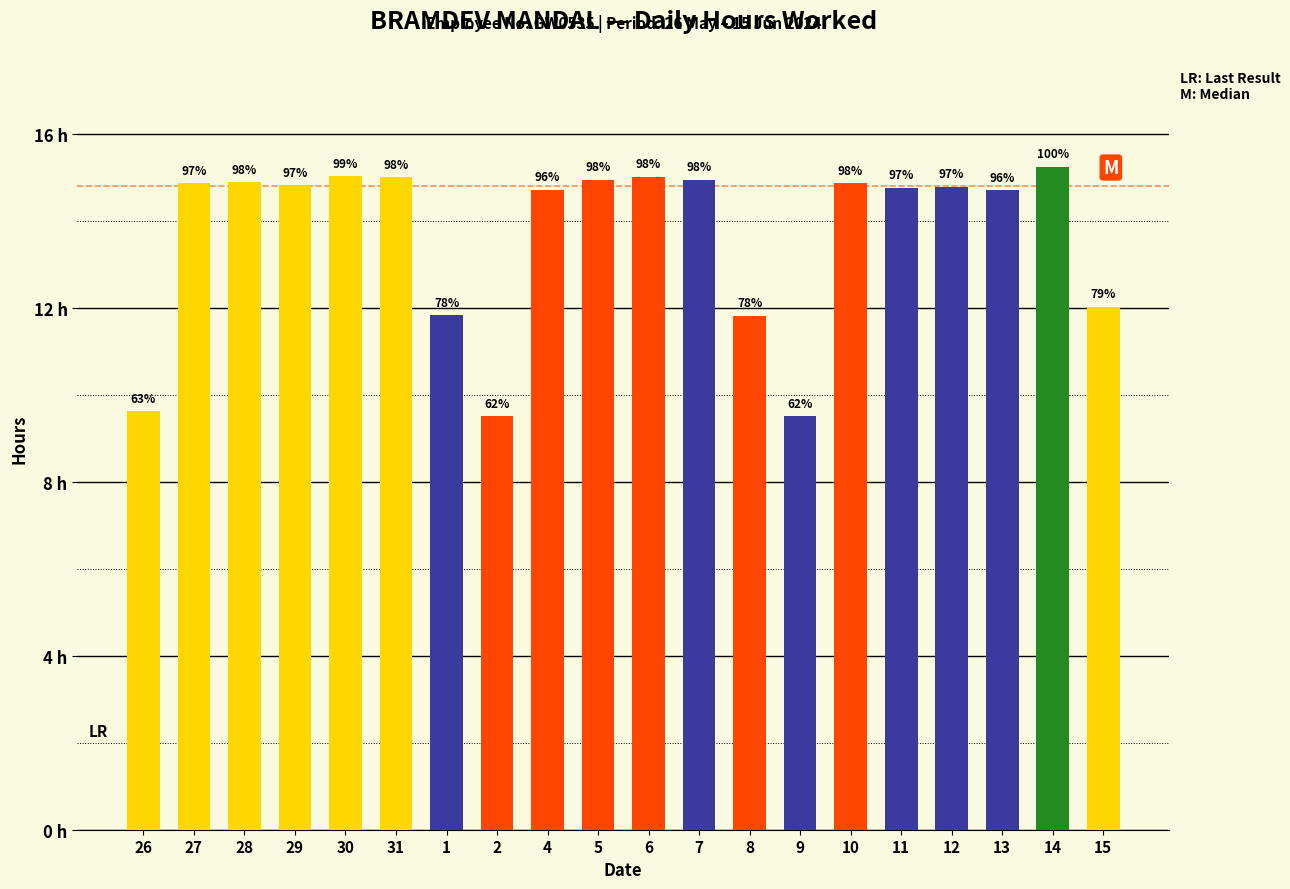

List the labels in order of value, smallest first.

2, 9, 26, 8, 1, 15, 13, 4, 11, 12, 29, 27, 10, 28, 5, 7, 31, 6, 30, 14